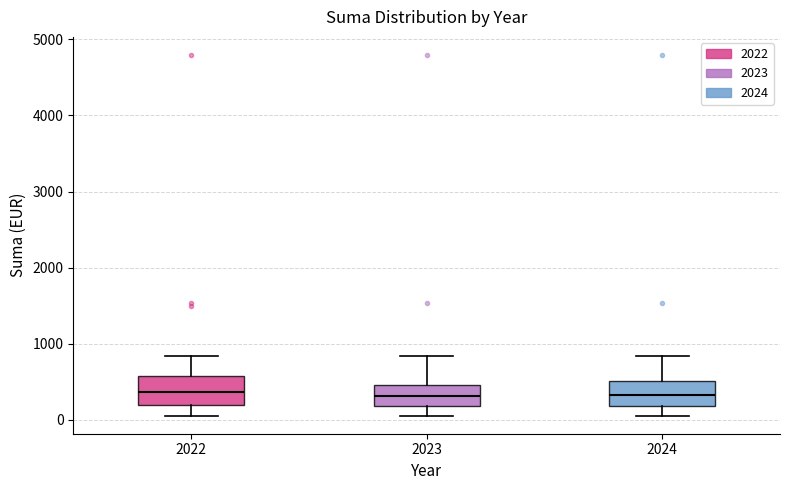

Reading left to right, transcribe this box plot: for each box, give where its median line is, the range the box spans, and where its two whiskers end, as read against the y-axis. The values are not printed on the chart, so give them approximately, as read against the axis.

2022: median 400, box 200 to 600, whiskers 100 to 800
2023: median 300, box 200 to 500, whiskers 100 to 800
2024: median 300, box 200 to 500, whiskers 100 to 800